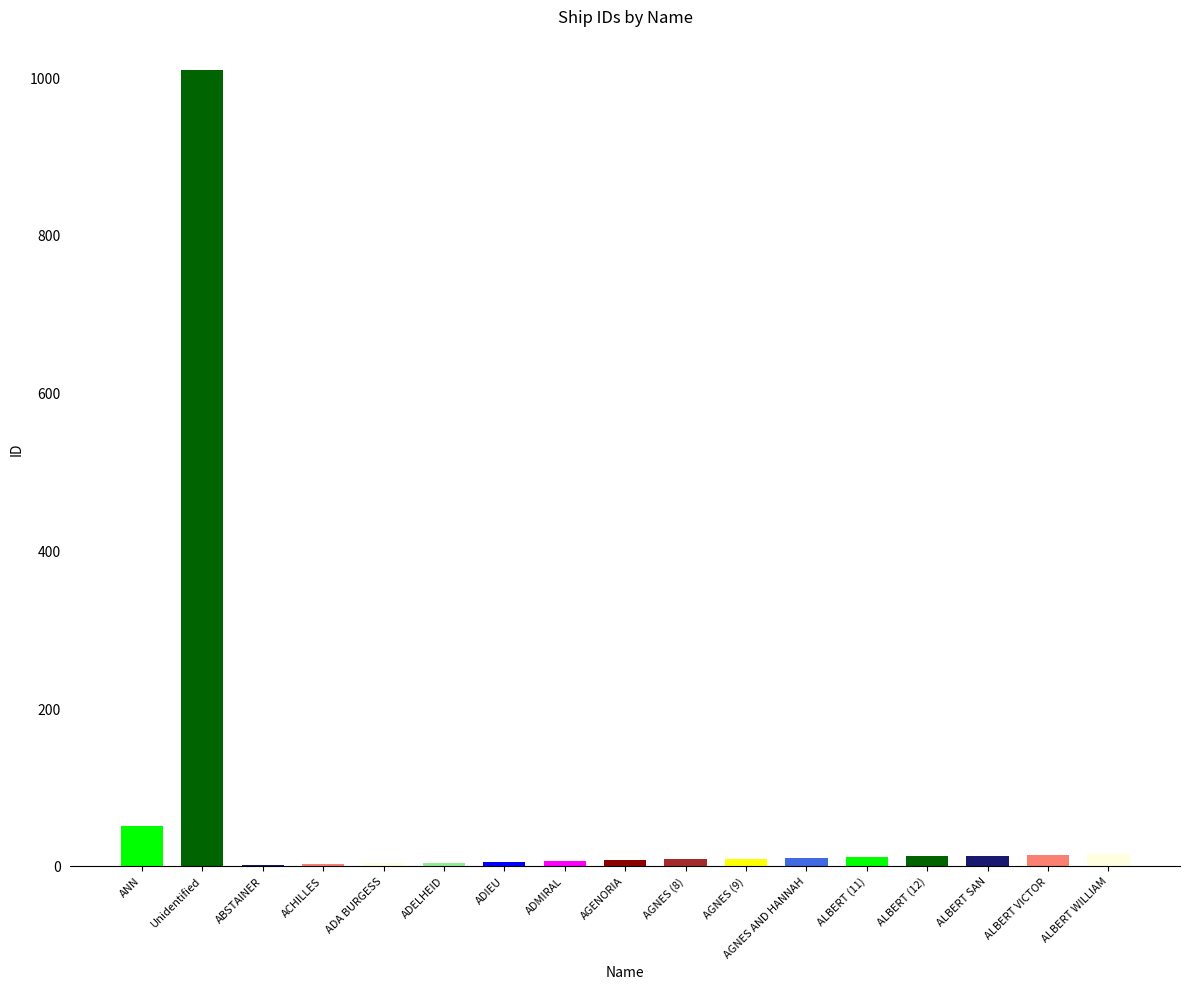

How many series are shown in this chart?

1